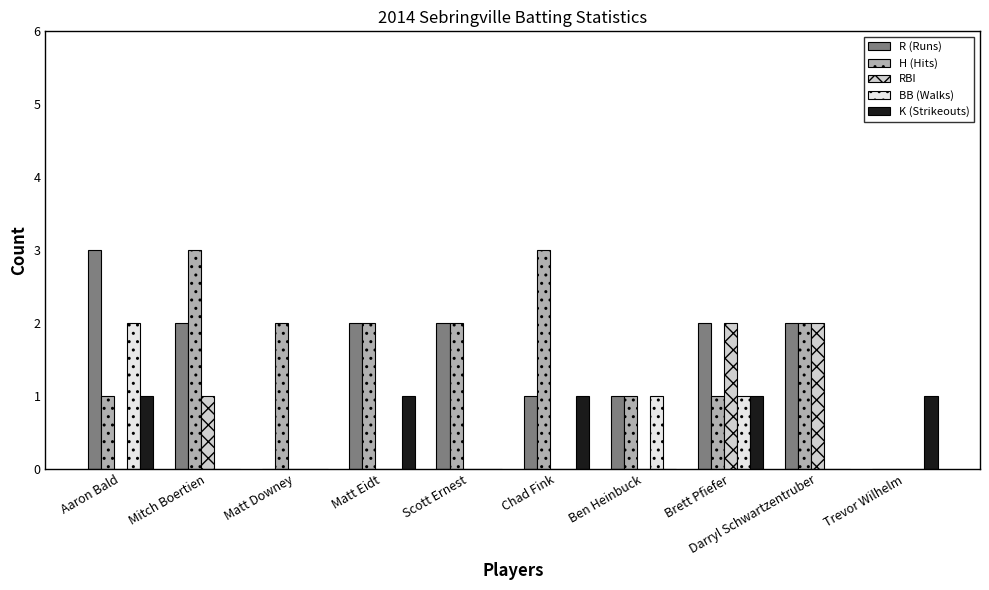

Is it true that R (Runs) equals 3 at Scott Ernest?

False